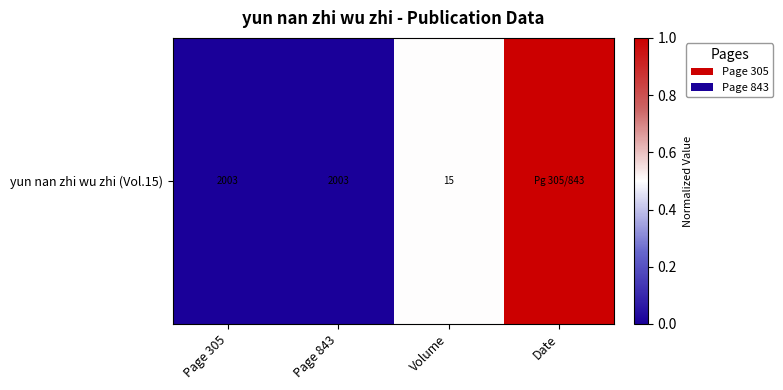

Is it true that the value at Date is 1.5?

False